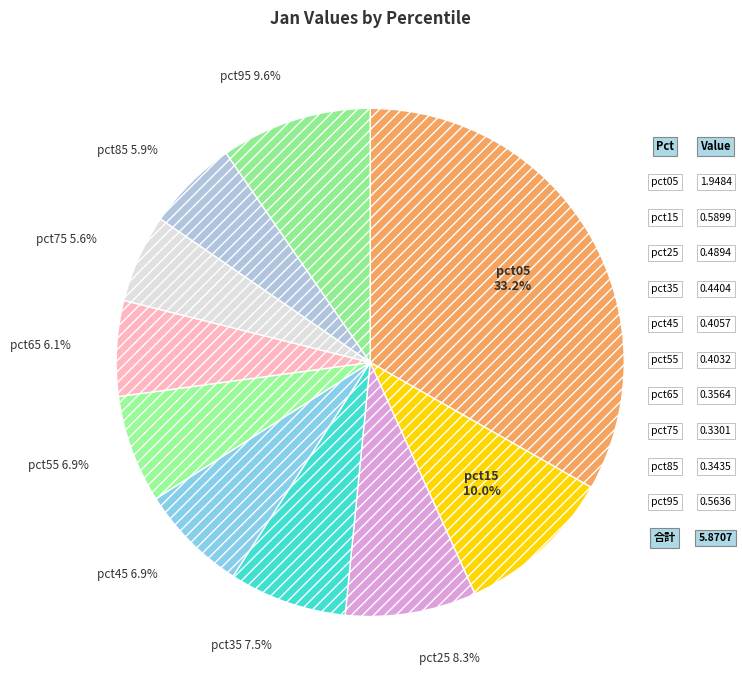

Does pct65 account for over 50% of the chart?

No